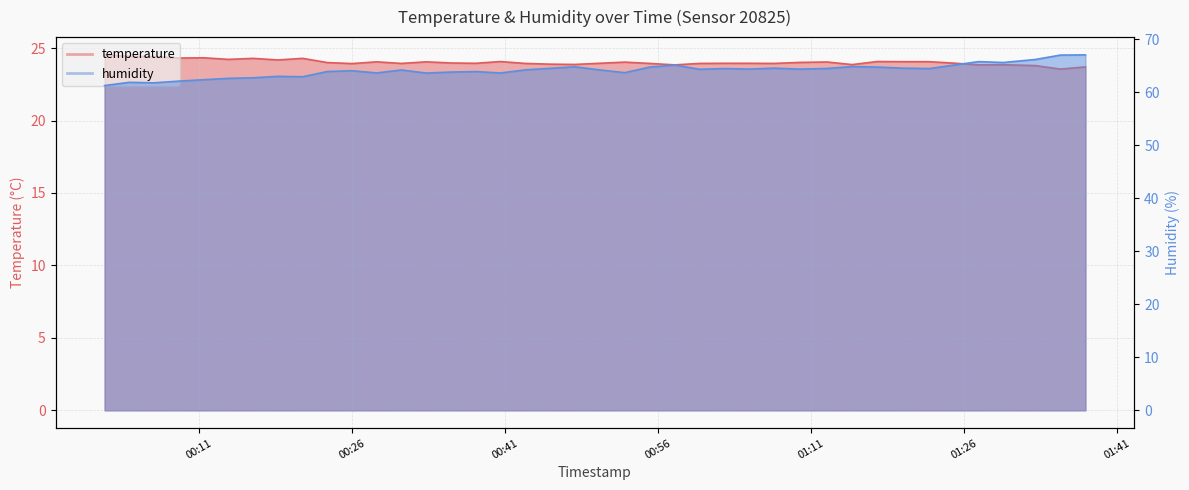

Is the value of temperature at 2023-08-21T01:07:21 greater than the value of humidity at 2023-08-21T00:25:59?

No